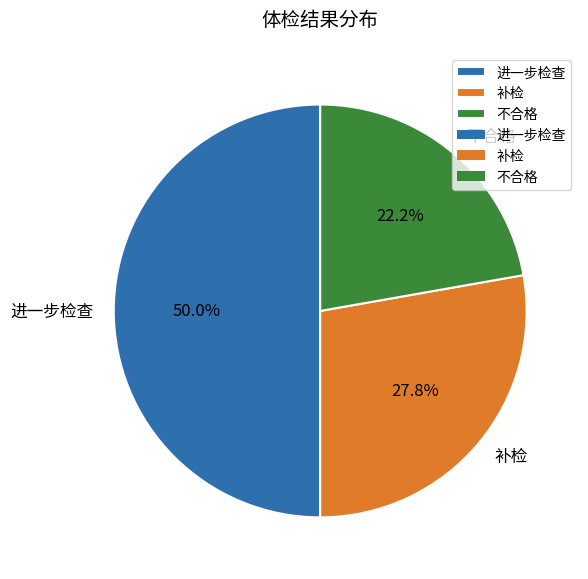

What portion of the pie excludes 补检?

72.2%